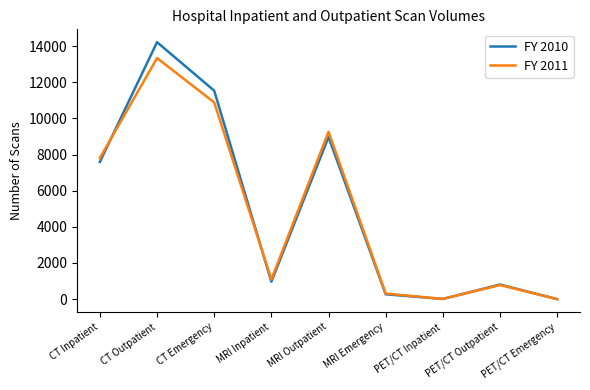

What is the sum of the FY 2010 values at PET/CT Emergency and CT Outpatient?

14217